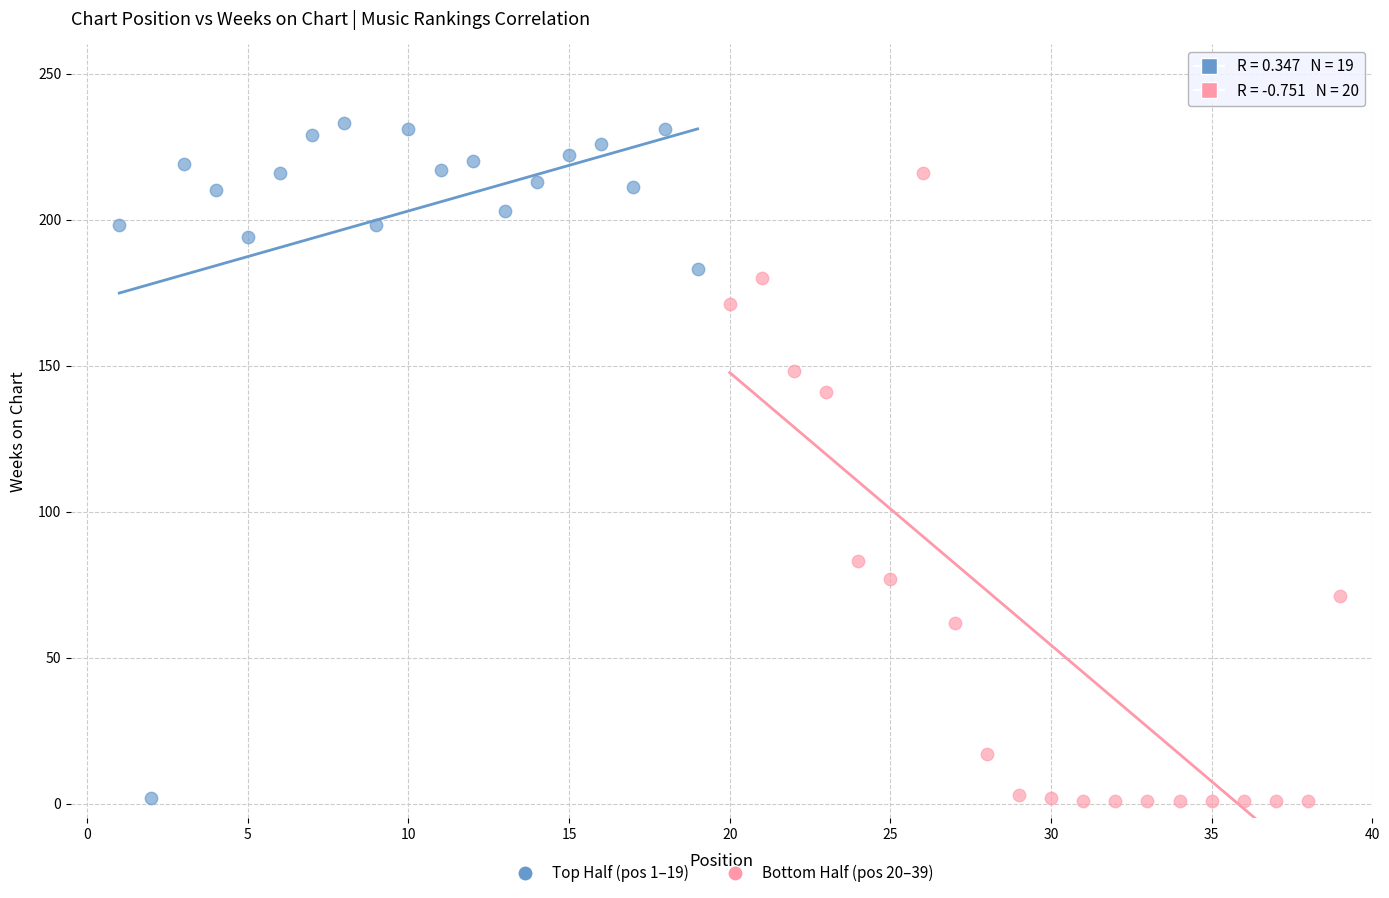

Which series contains the highest Y value?

Top Half (pos 1–19)